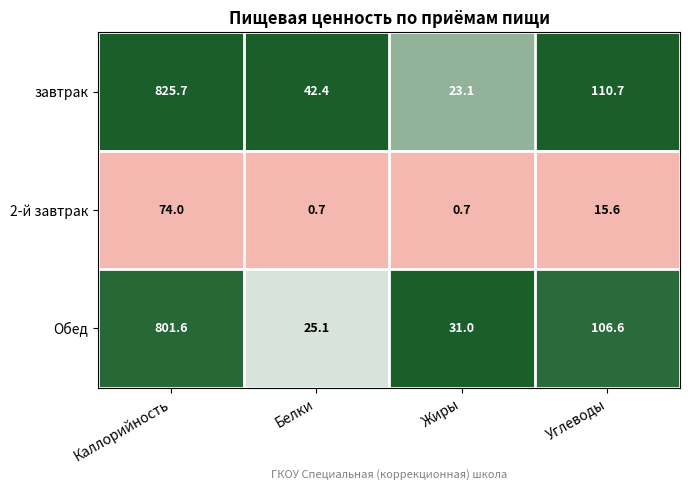

What is the spread (max minus min) of values at Углеводы?

95.1